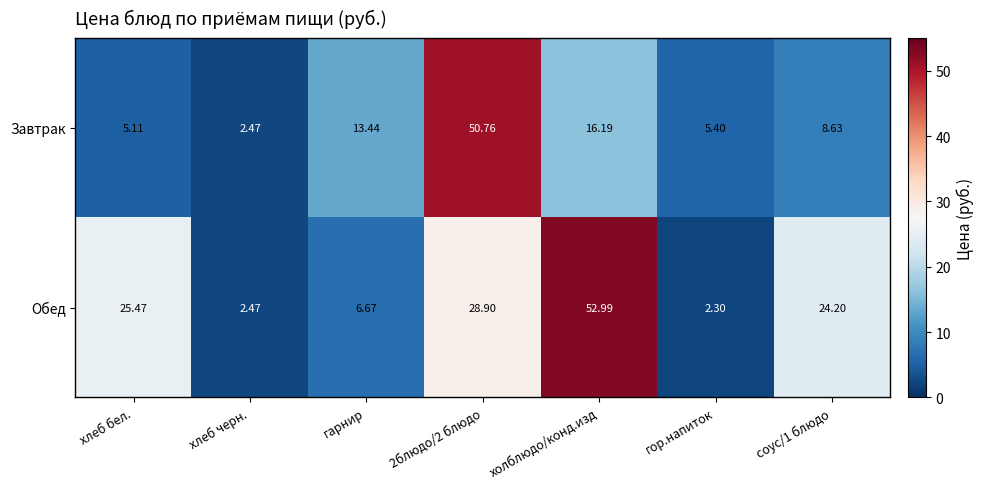

At 2блюдо/2 блюдо, list the series in order from smallest to largest.

Обед, Завтрак